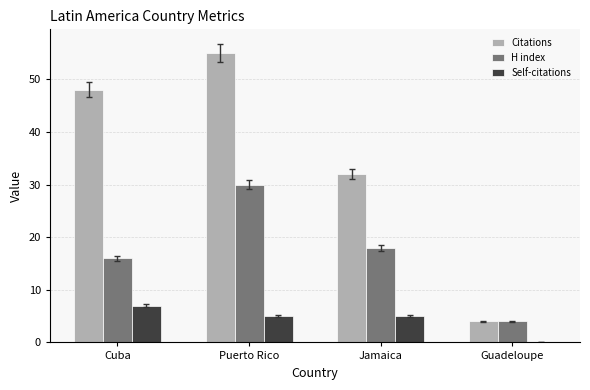

What is the maximum value shown in the chart?

55